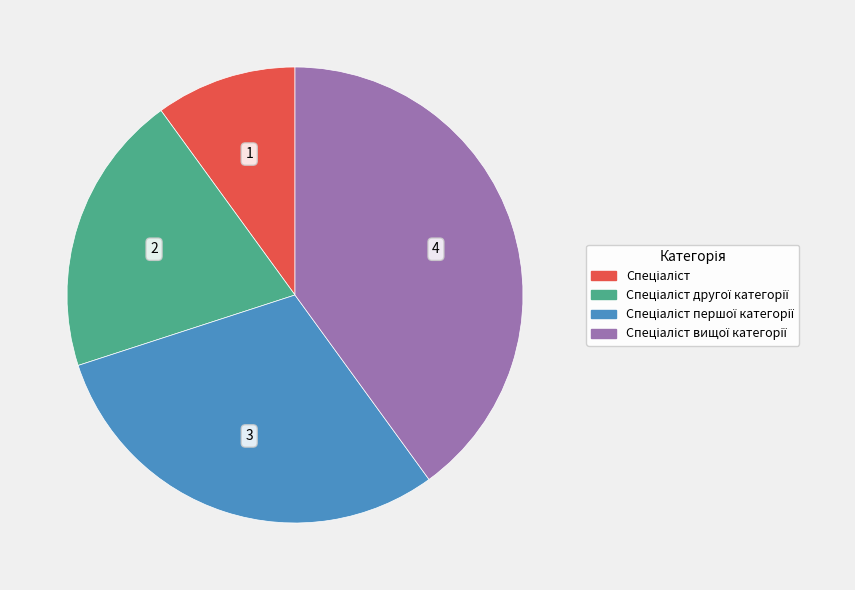

How many segments does this pie chart have?

4